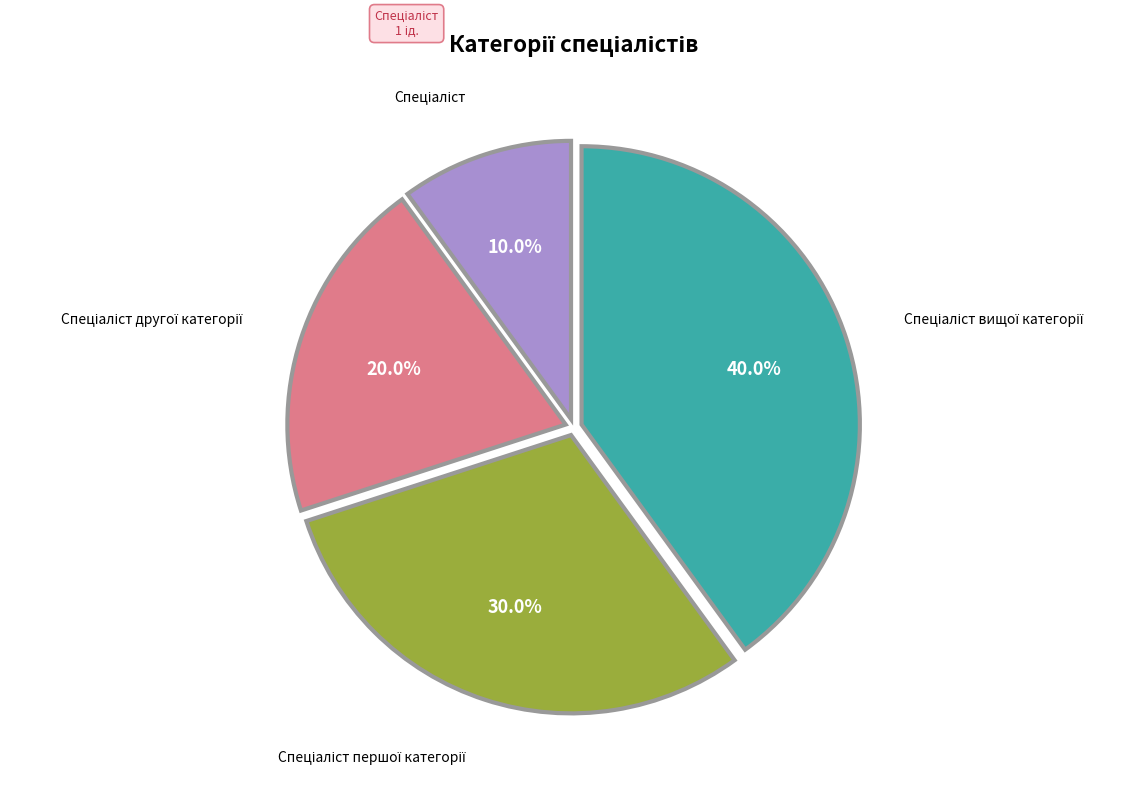

Is there a majority slice in this chart?

No